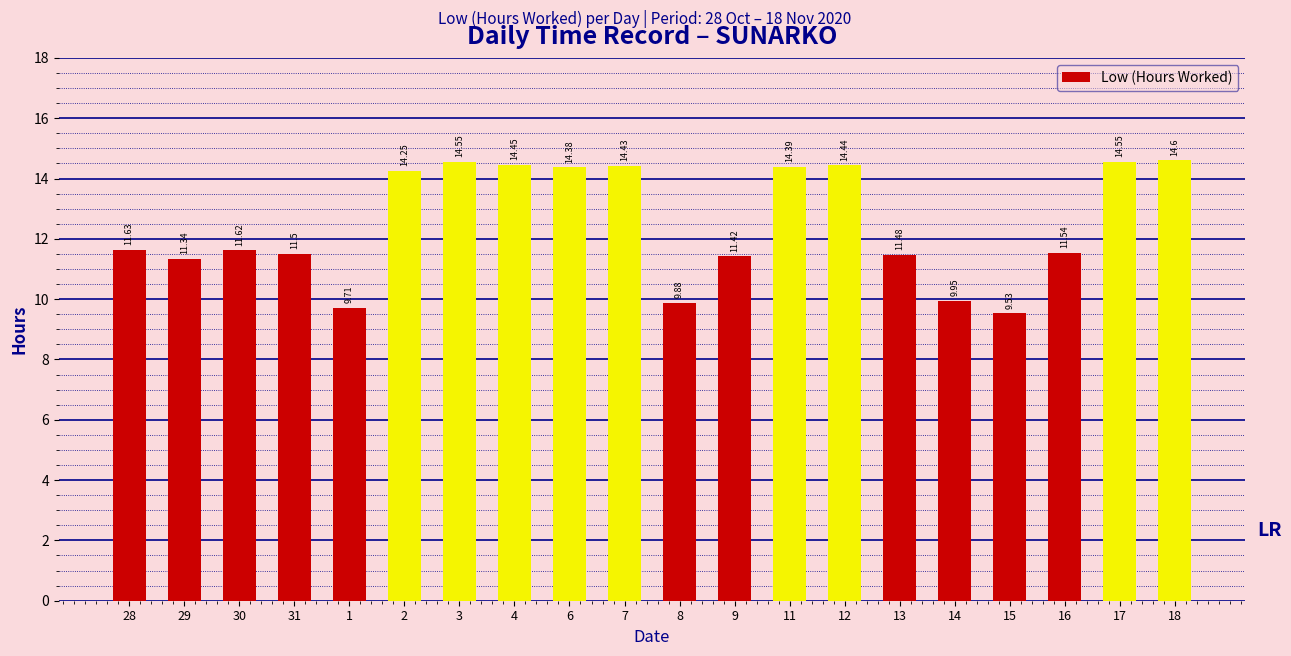

What is the change in value from 2 to 4?

+0.2